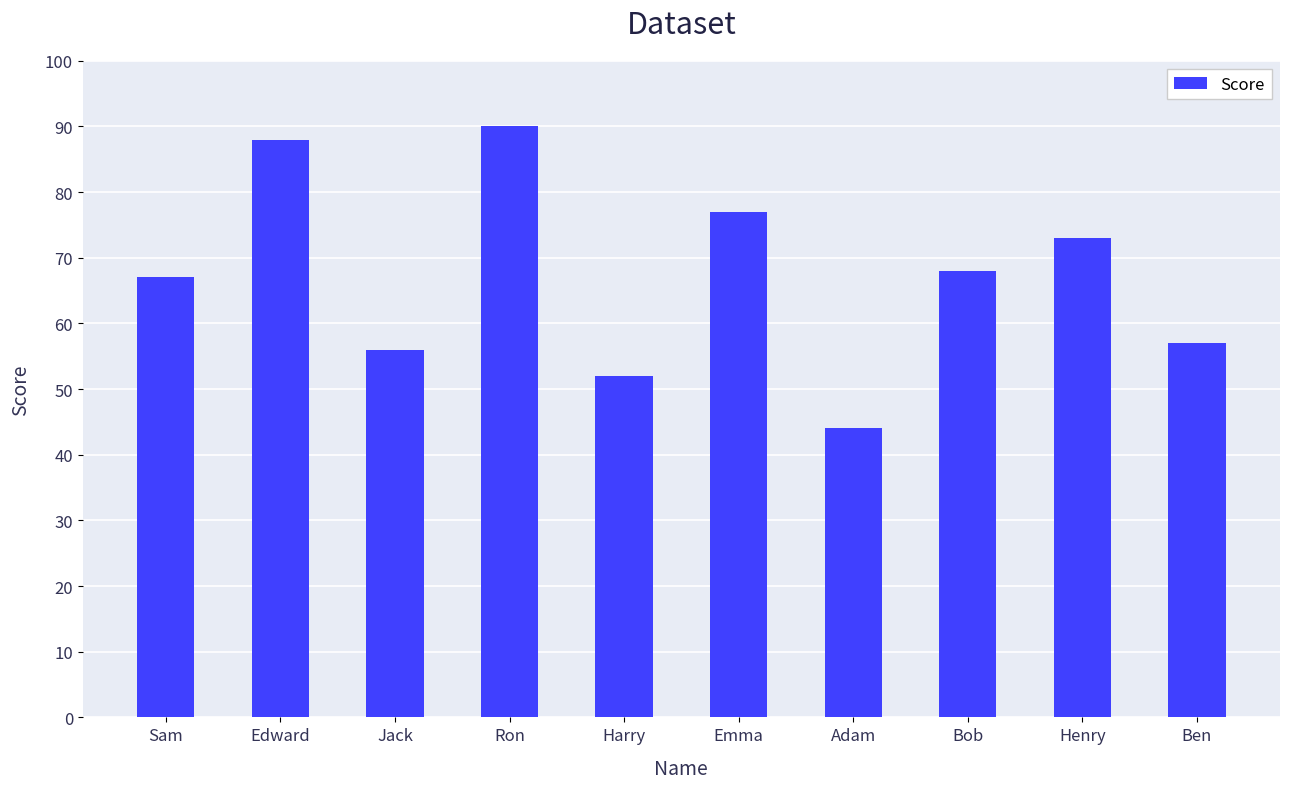

How many categories are shown in the chart?

10